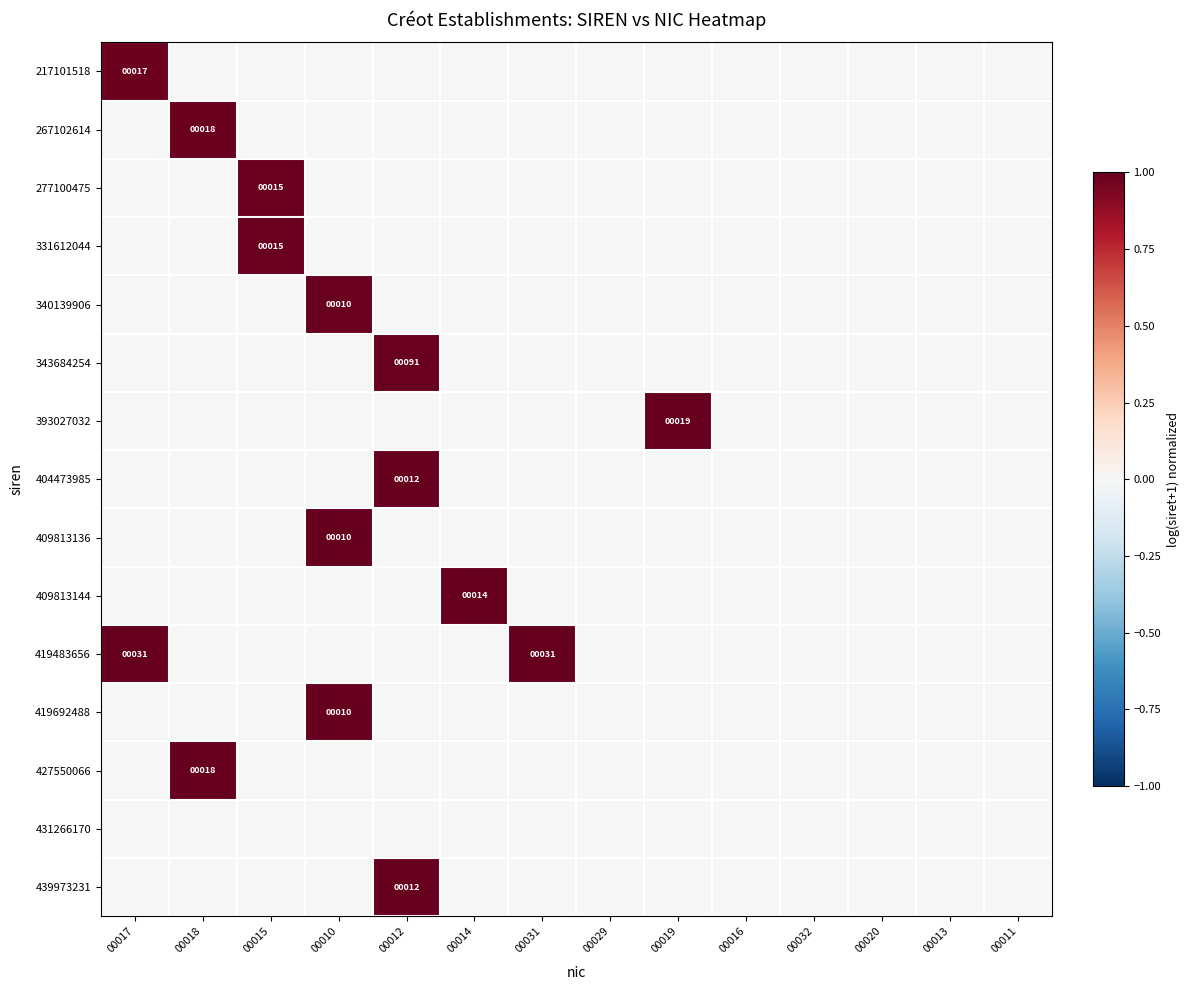

What is the sum of all 404473985 values?

1.0